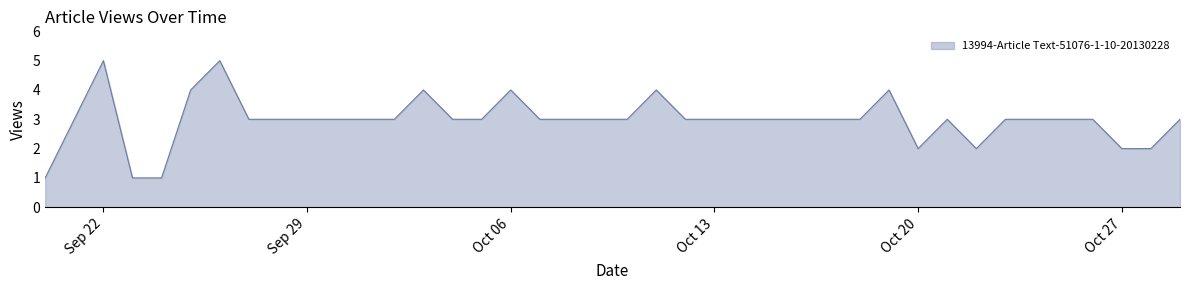

Does the chart display data point markers on the line(s)?

No